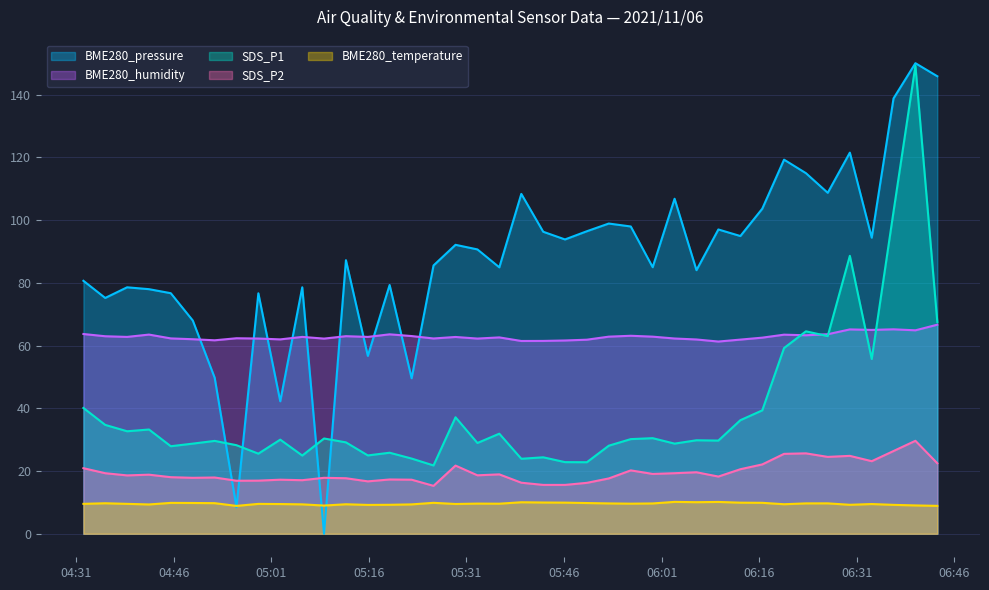

What is the greatest value displayed?

150.0